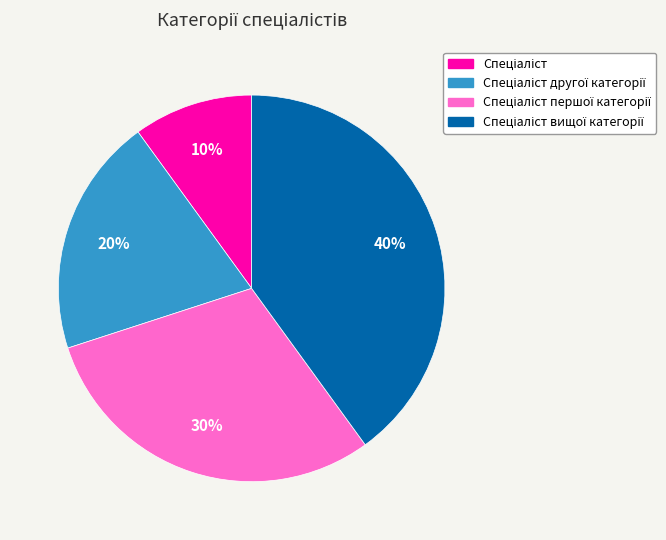

To the nearest percent, what is the difference between the largest and smallest slice percentages?

30%